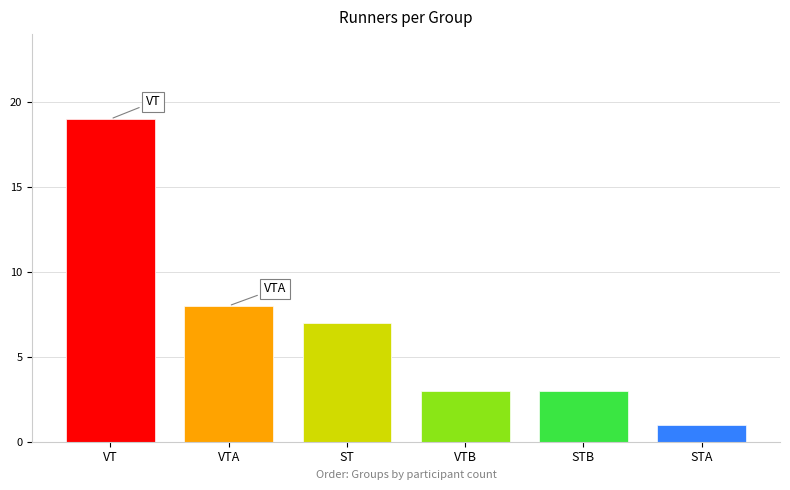

At which category is the sum across all series the highest?

VT